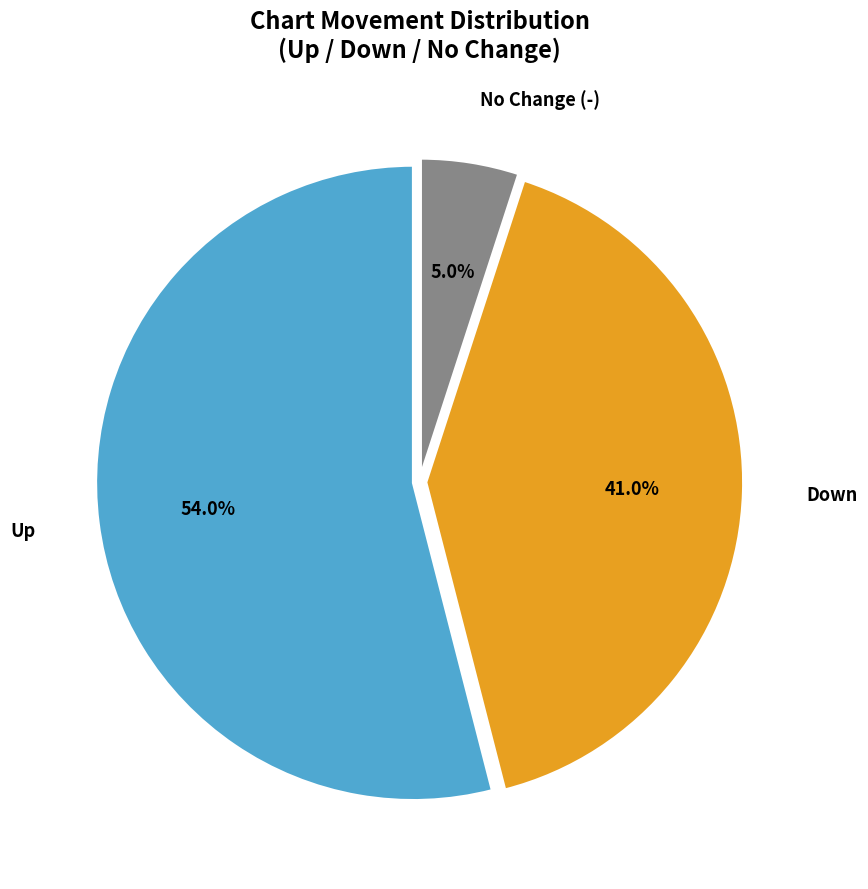

Is there a majority slice in this chart?

Yes